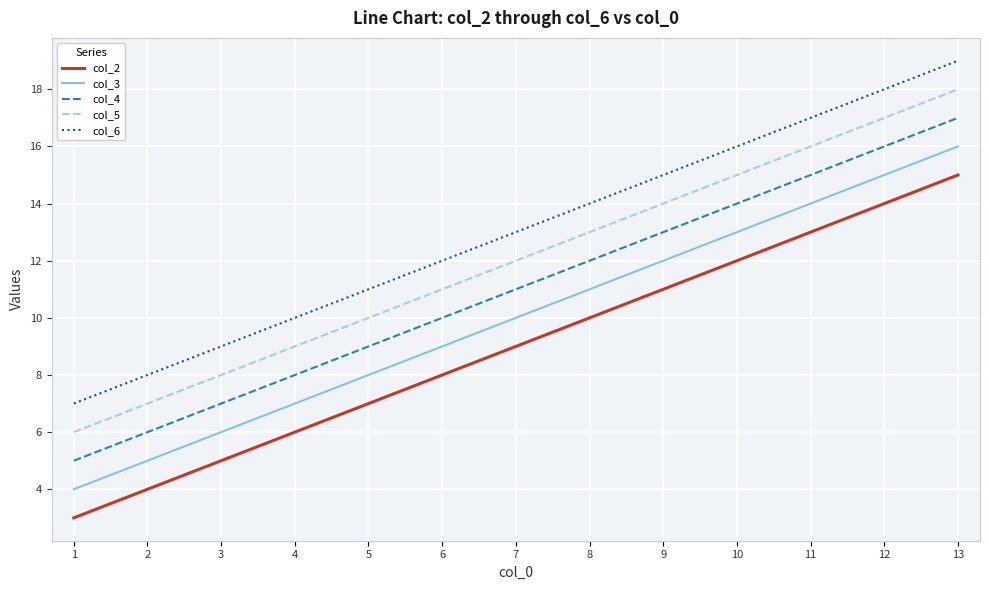

What is the spread (max minus min) of values at 2?

4